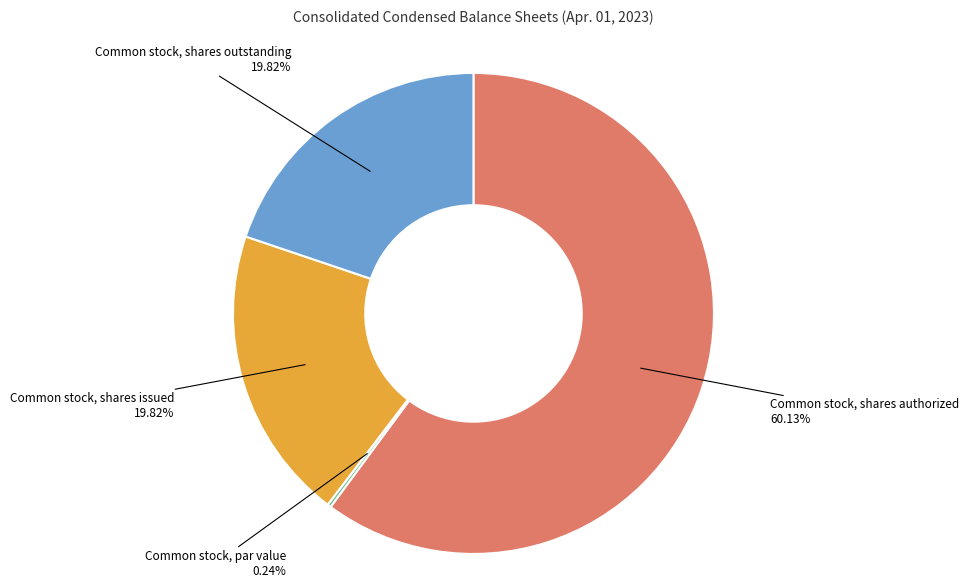

Is there a majority slice in this chart?

Yes